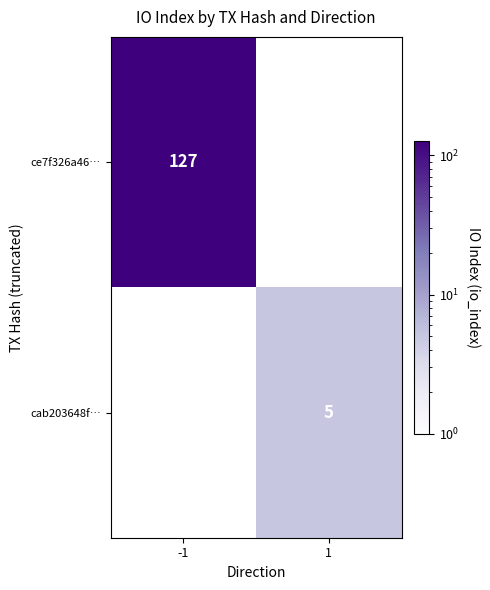

The value of ce7f326a46… at -1 is 127. True or false?

True